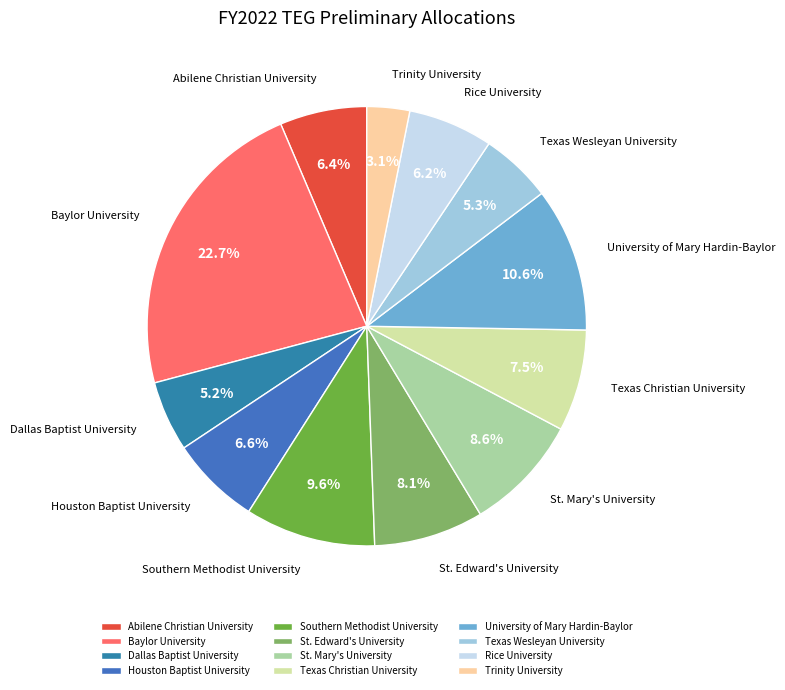

To the nearest percent, what portion does Southern Methodist University represent?

10%